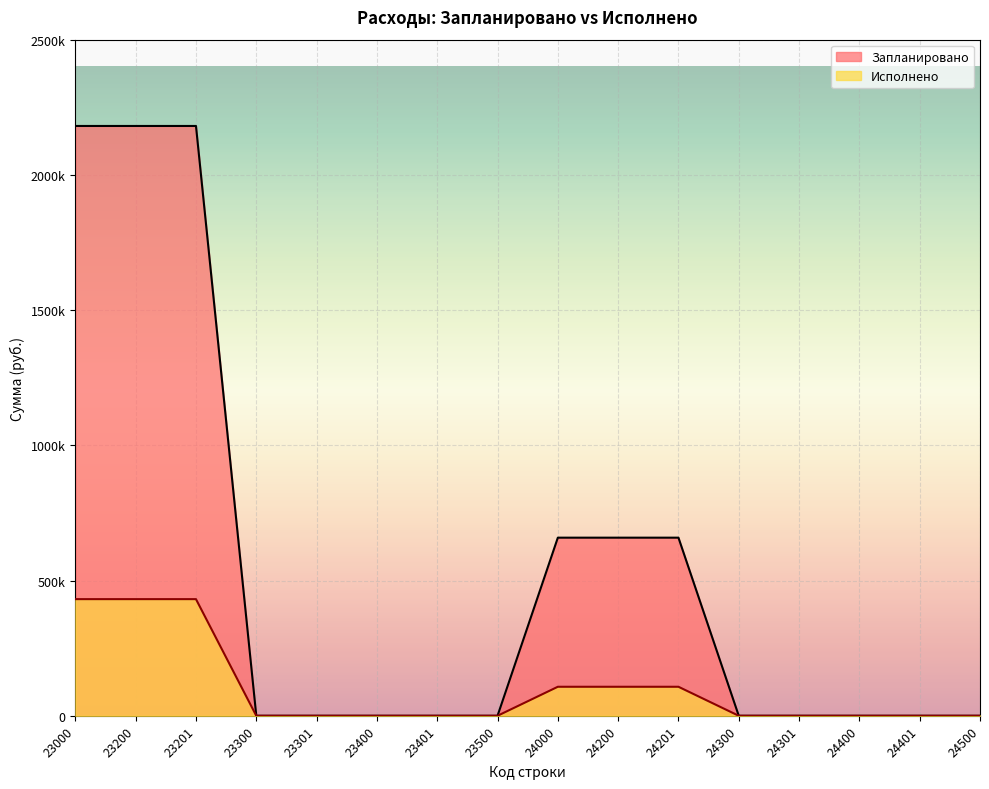

True or false: Запланировано and Исполнено cross at least once.

False